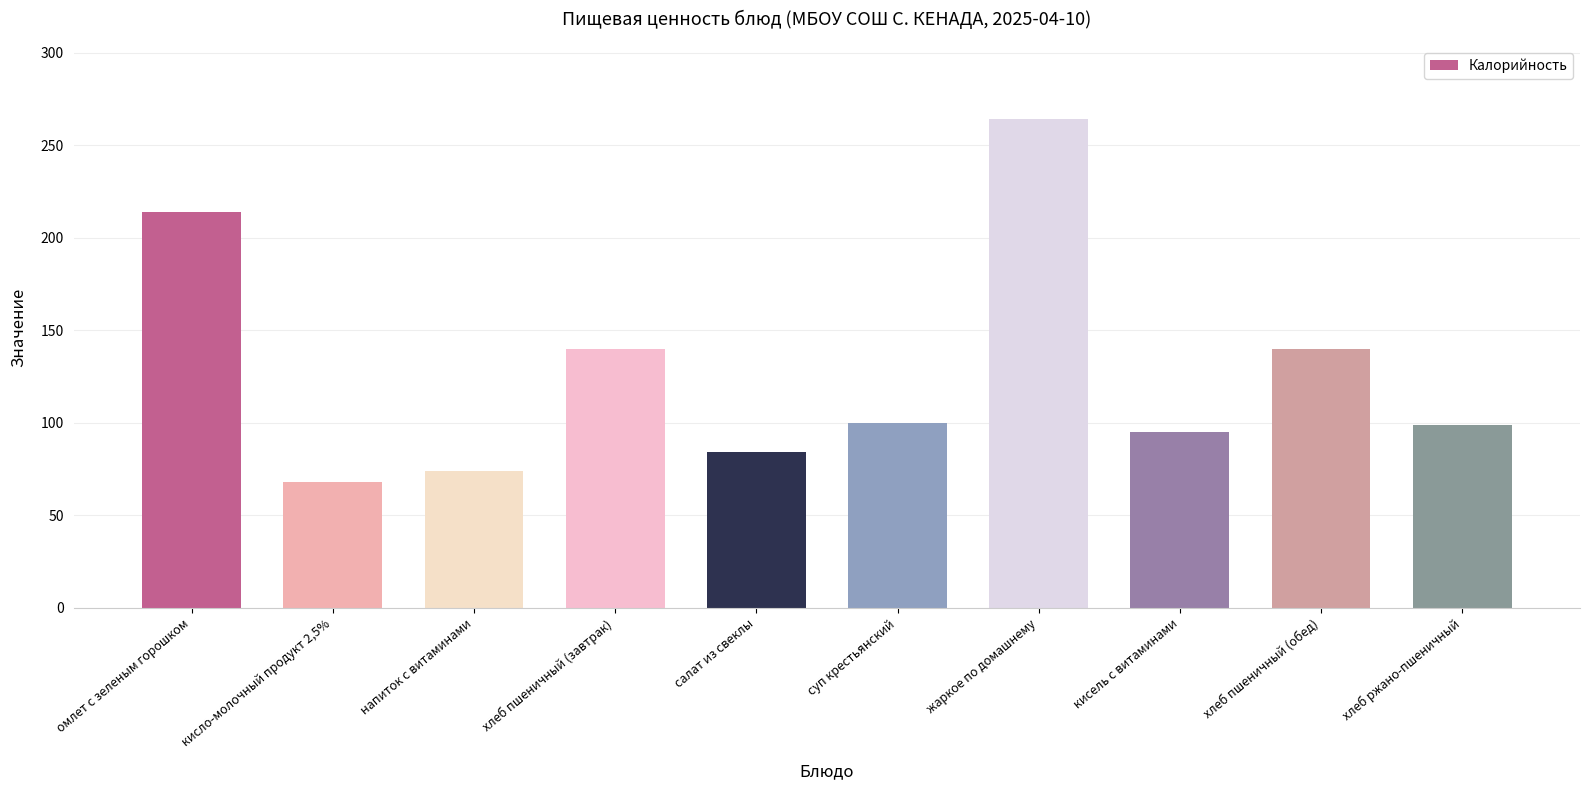

Is it true that the value at хлеб пшеничный (обед) is 140?

True